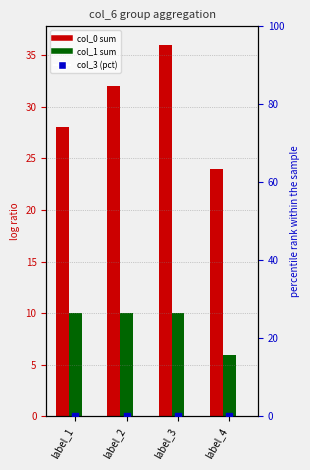

Which series has the widest spread of Y values?

col_0